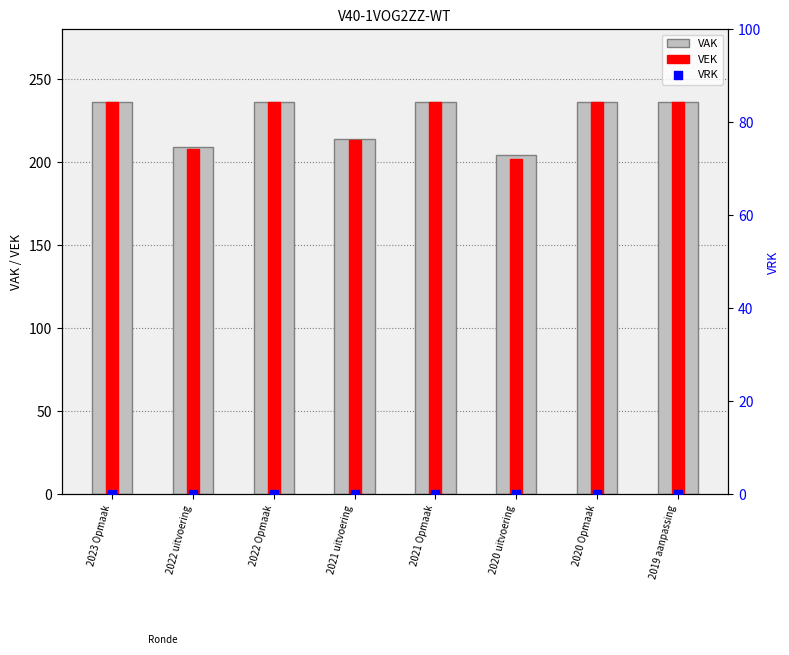

At how many categories does at least one series exceed 35?

8